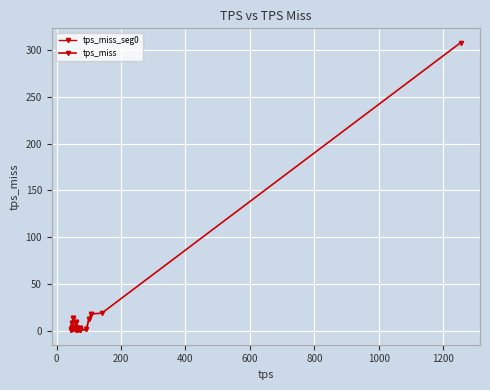

Rank the categories by value from highest to lowest.

0, 1, 2, 14, 3, 10, 16, 17, 12, 6, 15, 7, 13, 18, 9, 4, 11, 19, 8, 5